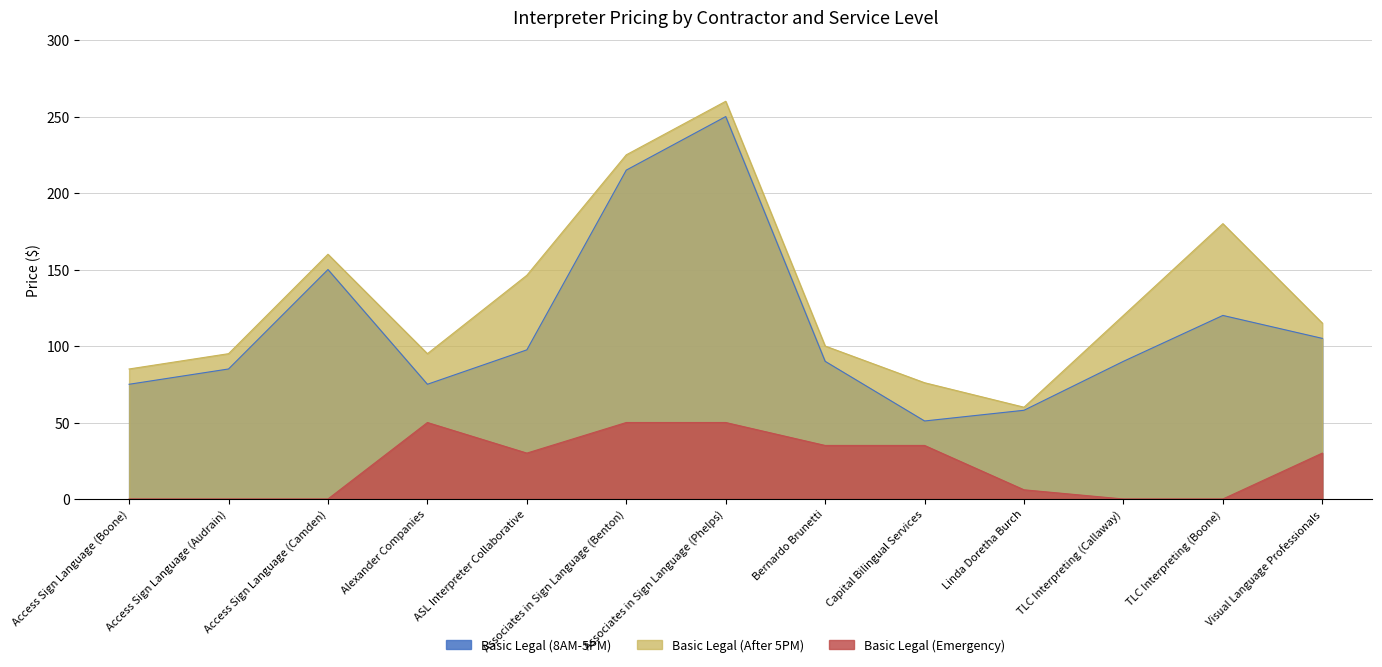

Does the chart have visible grid lines?

Yes